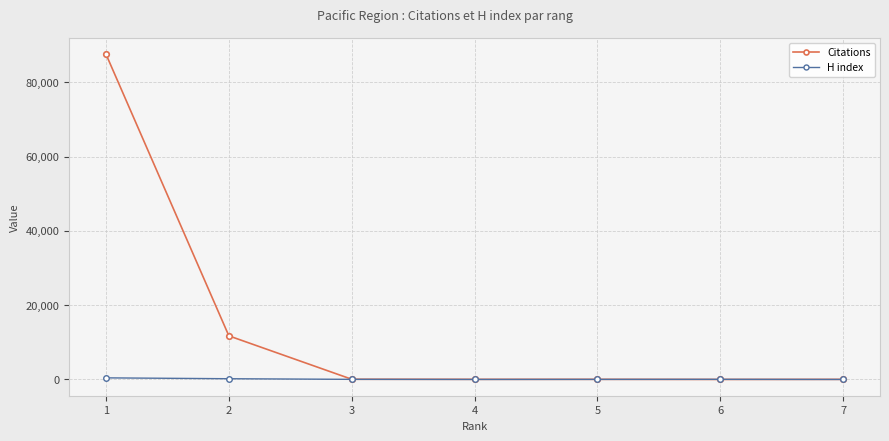

What is the greatest value displayed?

87585